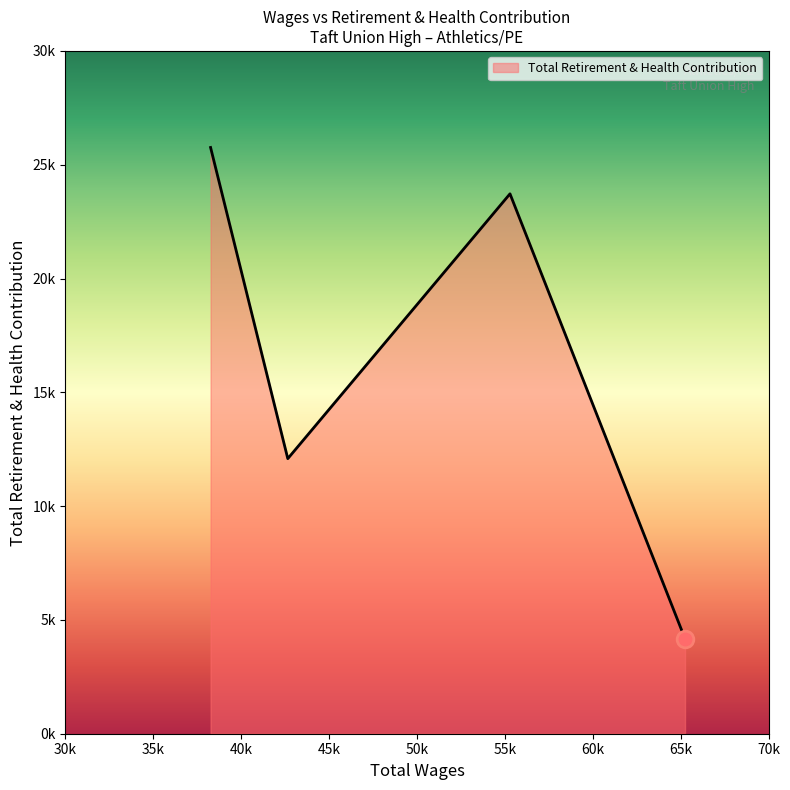

Does the chart have visible grid lines?

No